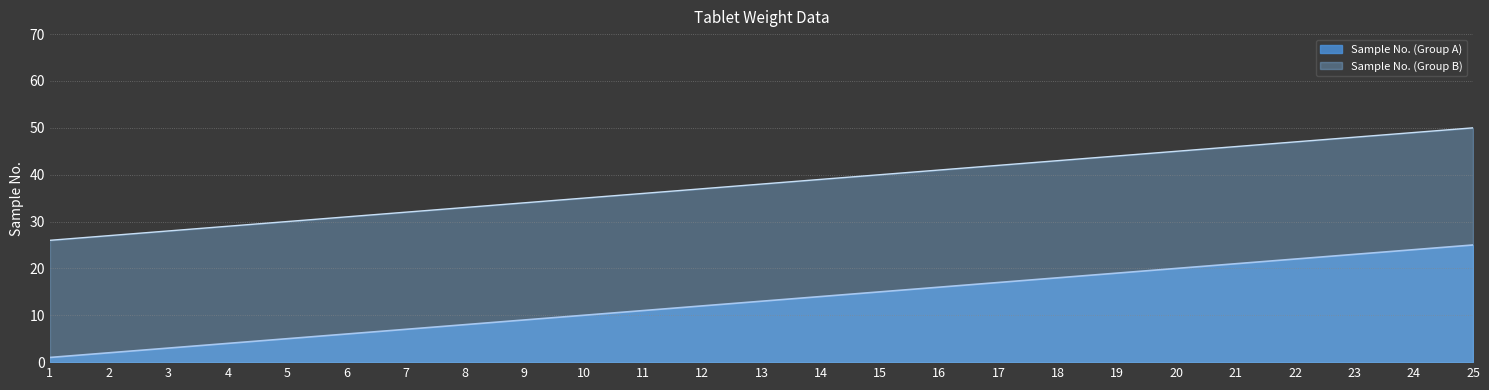

Reading left to right, what are all the values shown in this chart?

Sample No. (Group A): 1=1	2=2	3=3	4=4	5=5	6=6	7=7	8=8	9=9	10=10	11=11	12=12	13=13	14=14	15=15	16=16	17=17	18=18	19=19	20=20	21=21	22=22	23=23	24=24	25=25
Sample No. (Group B): 1=26	2=27	3=28	4=29	5=30	6=31	7=32	8=33	9=34	10=35	11=36	12=37	13=38	14=39	15=40	16=41	17=42	18=43	19=44	20=45	21=46	22=47	23=48	24=49	25=50